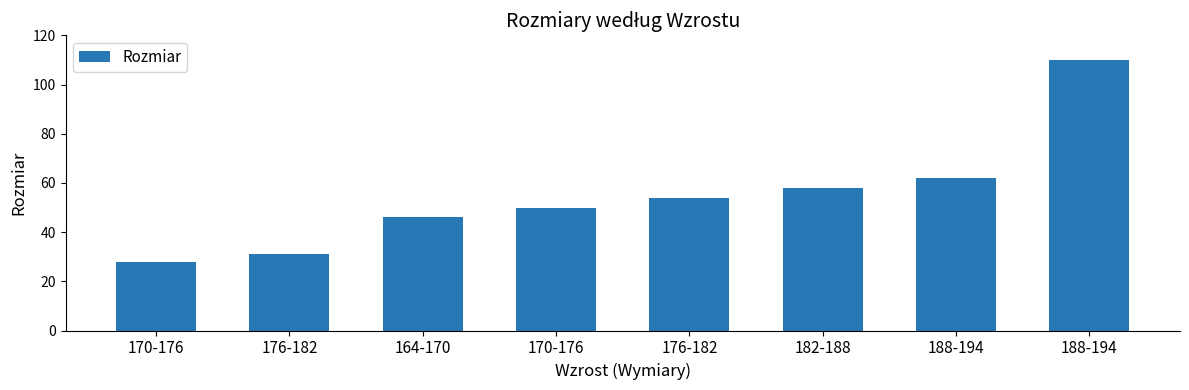

How many bars are there in total?

8